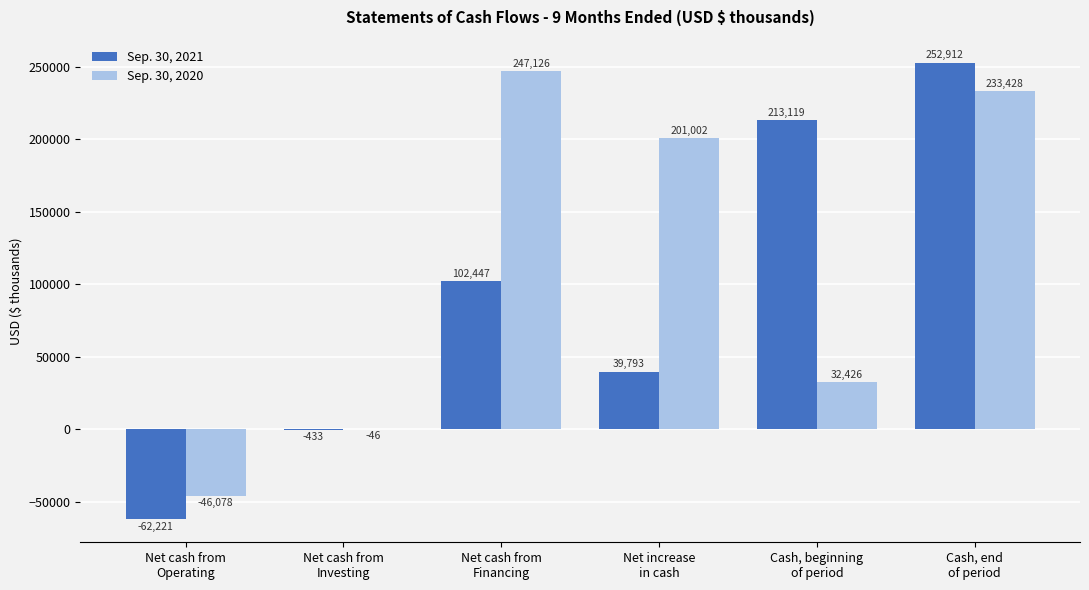

Where does the Sep. 30, 2020 series first go above 201002?

Net cash from
Financing